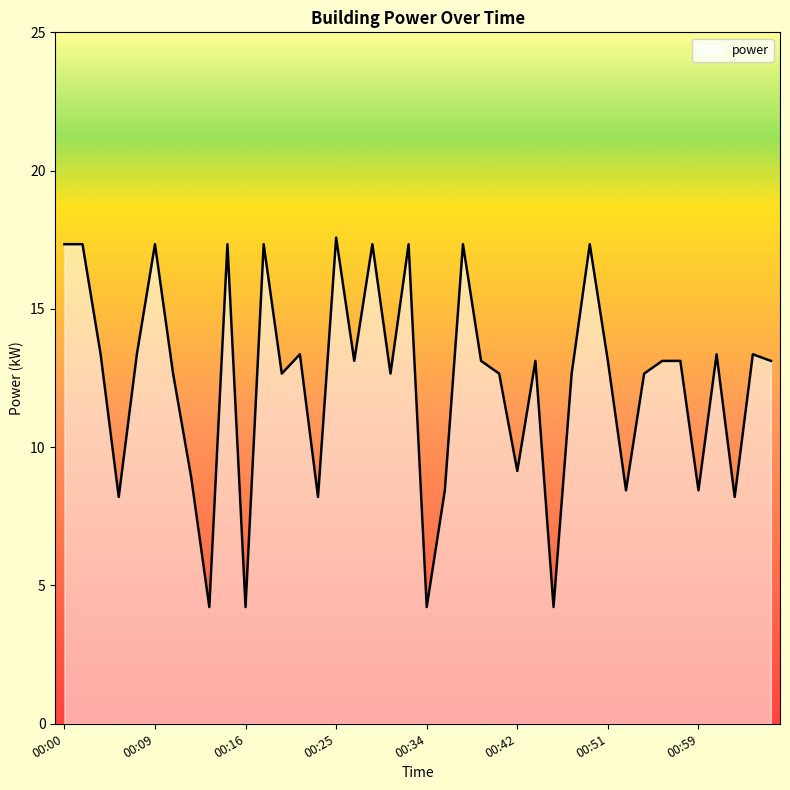

What is the minimum value shown in the chart?

4.2